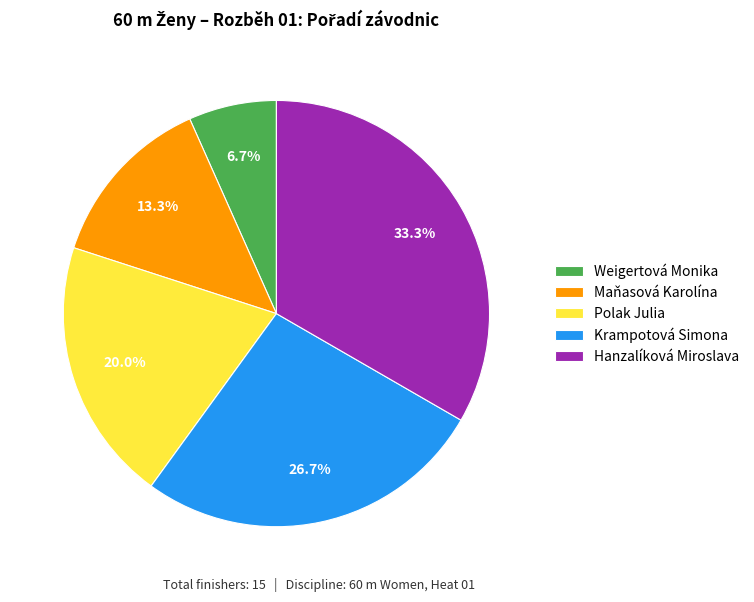

To the nearest percent, what portion does Weigertová Monika represent?

7%